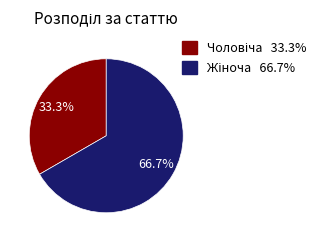

Is there a majority slice in this chart?

Yes